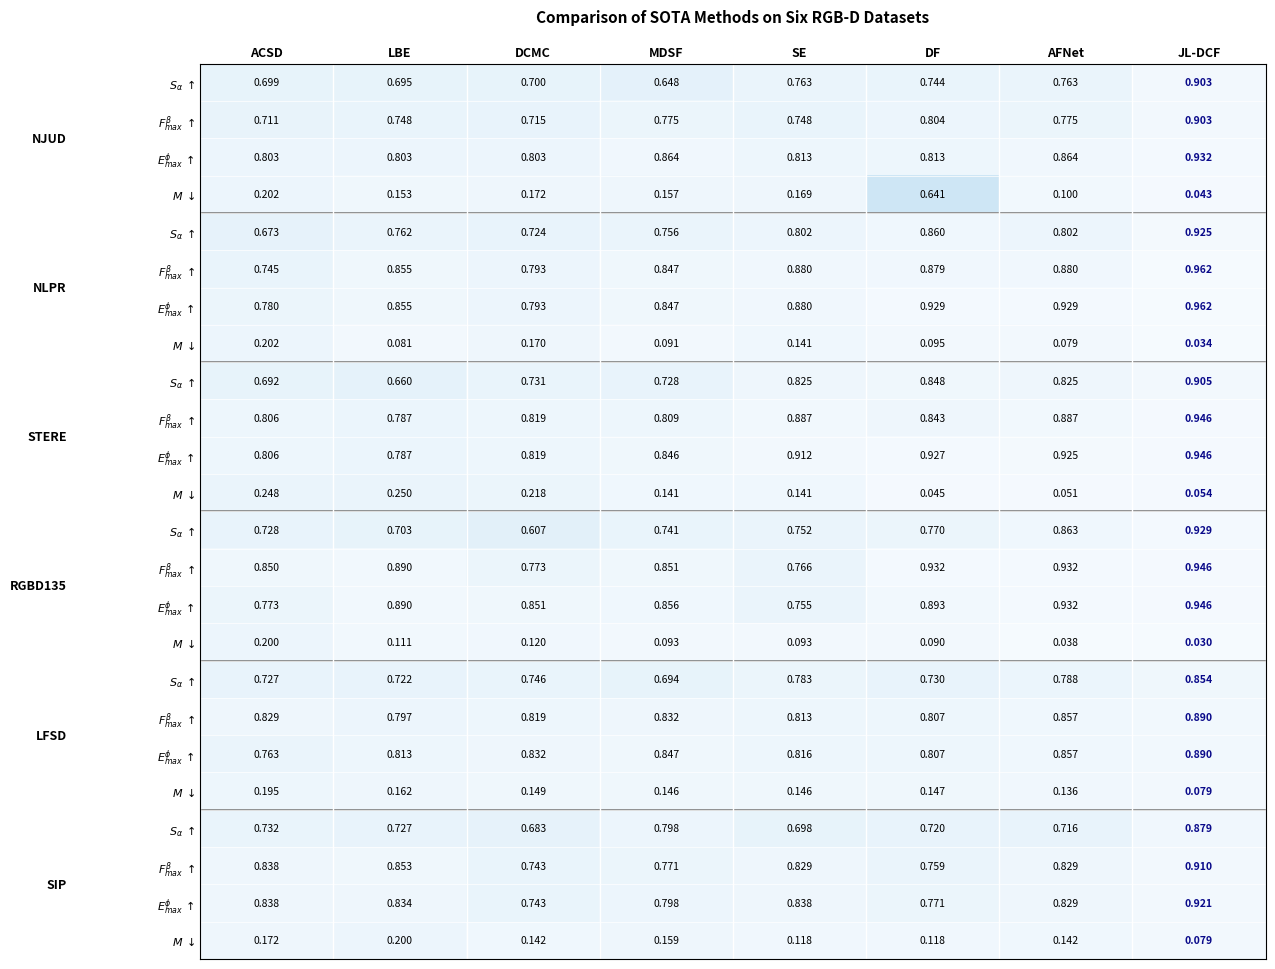

What is the maximum value shown in the chart?

1.0